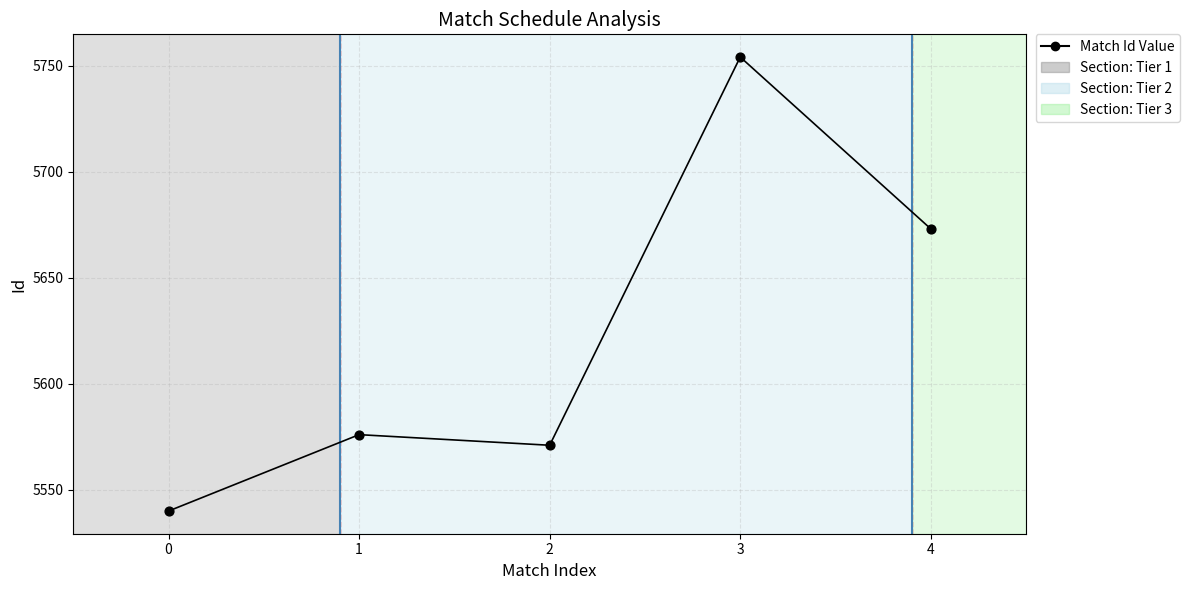

What Y value in the scatter plot is closest to 5647?

5673